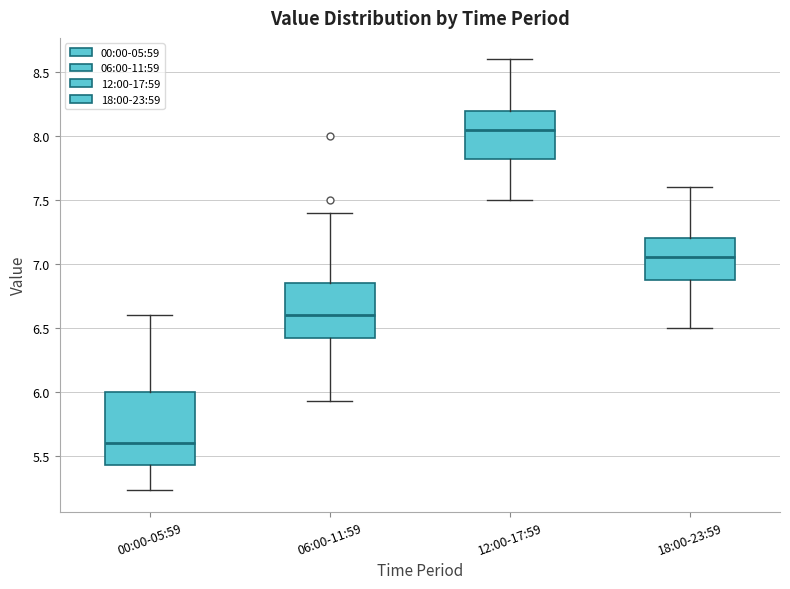

Reading left to right, read every box against the y-axis: the position of its median line, the range the box covers, and the ends of its whiskers. The values are not printed on the chart, so give them approximately, as read against the axis.

00:00-05:59: median 5.60, box 5.45 to 6.00, whiskers 5.25 to 6.60
06:00-11:59: median 6.60, box 6.40 to 6.85, whiskers 5.95 to 7.40
12:00-17:59: median 8.05, box 7.80 to 8.20, whiskers 7.50 to 8.60
18:00-23:59: median 7.05, box 6.90 to 7.20, whiskers 6.50 to 7.60